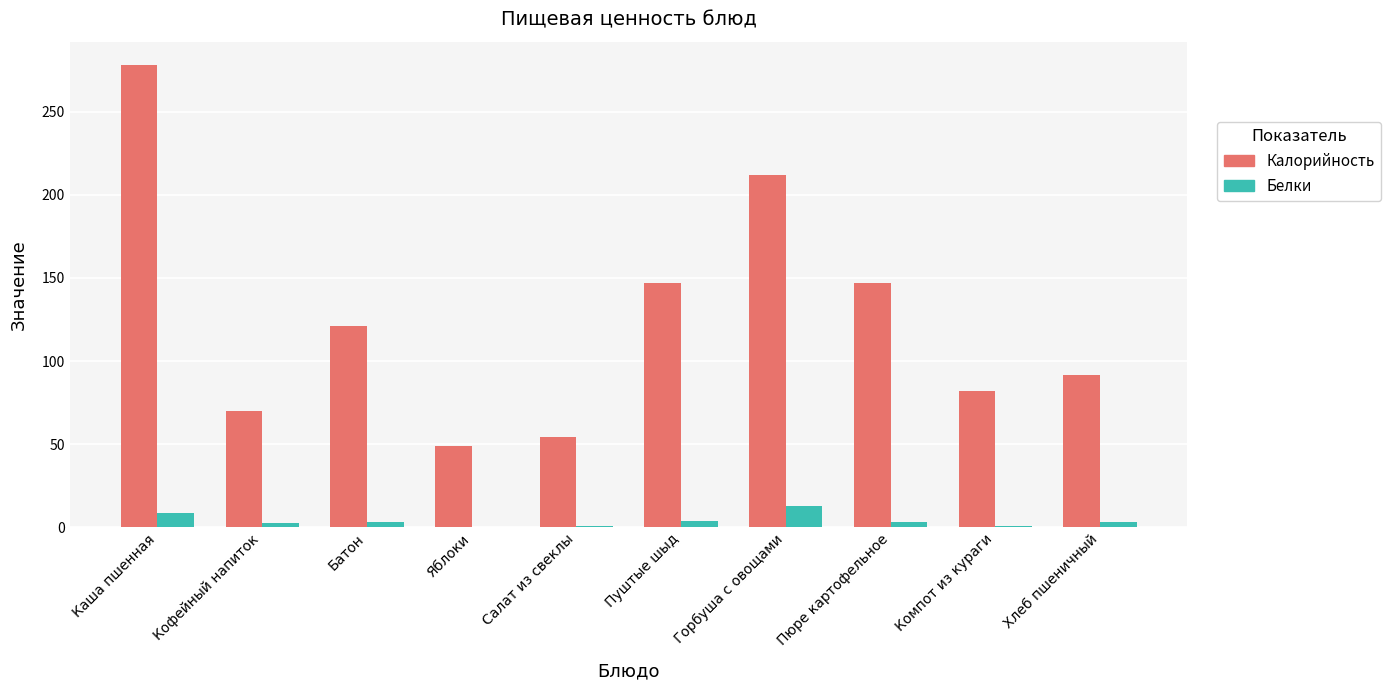

What is the sum of all Калорийность values?

1251.2